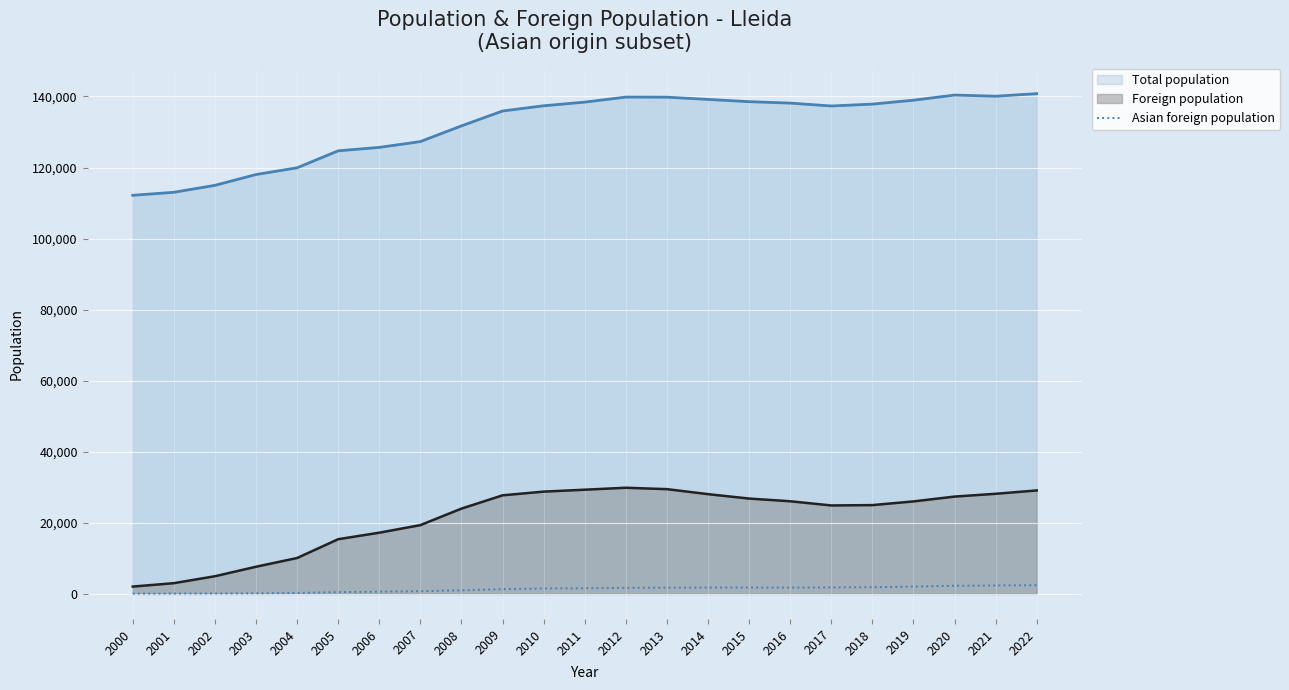

Rank the series by their maximum value, from lowest to highest.

Asian foreign population, Foreign population, Total population